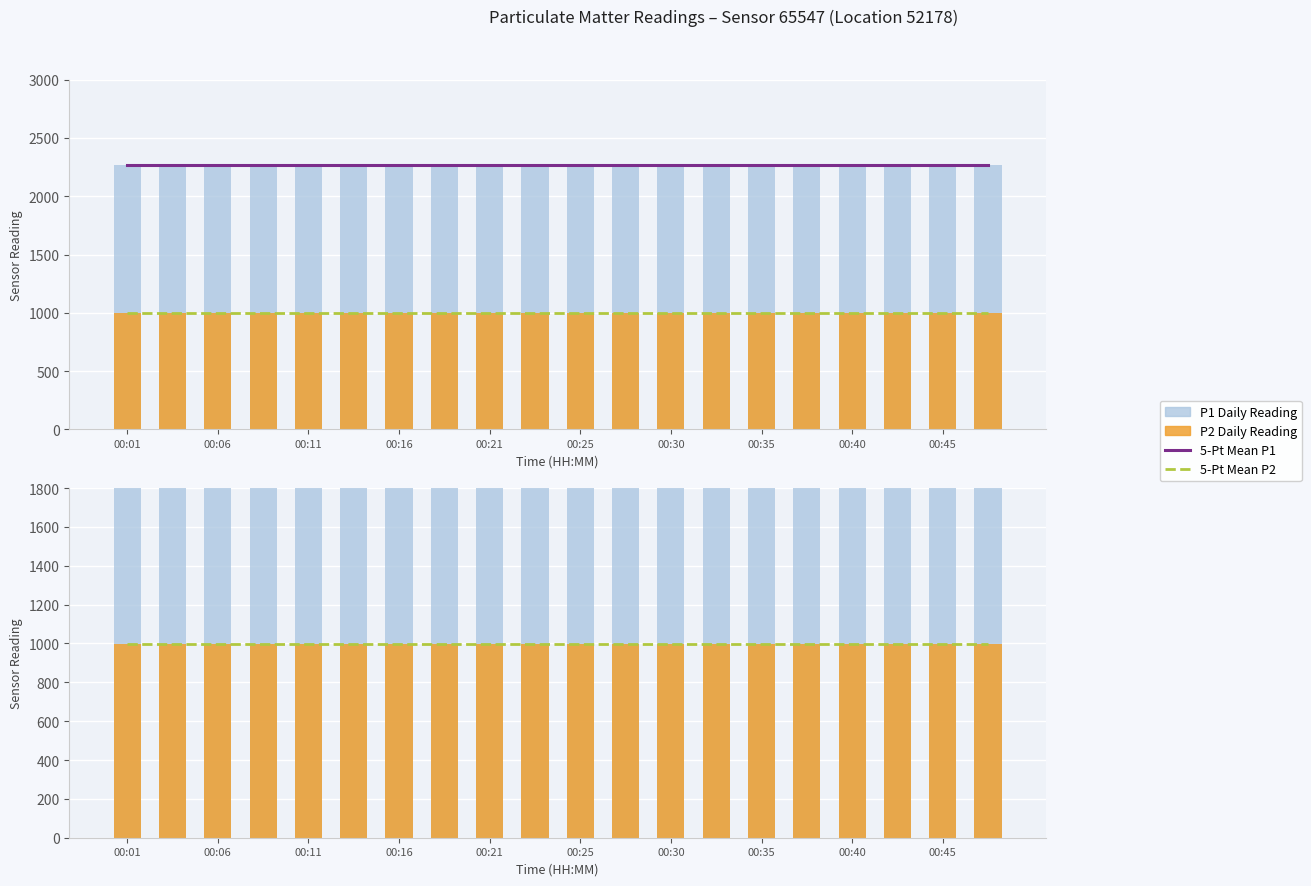

Reading right to left, list all the values displayed in this chart.

5-Pt Mean P1: 2266.7	2266.7	2266.7	2266.7	2266.7	2266.7	2266.7	2266.7	2266.7	2266.7	2266.7	2266.7	2266.7	2266.7	2266.7	2266.7	2266.7	2266.7	2266.7	2266.7
5-Pt Mean P2: 999.9	999.9	999.9	999.9	999.9	999.9	999.9	999.9	999.9	999.9	999.9	999.9	999.9	999.9	999.9	999.9	999.9	999.9	999.9	999.9
P1 Daily Reading: 2266.7	2266.7	2266.7	2266.7	2266.7	2266.7	2266.7	2266.7	2266.7	2266.7	2266.7	2266.7	2266.7	2266.7	2266.7	2266.7	2266.7	2266.7	2266.7	2266.7
P2 Daily Reading: 999.9	999.9	999.9	999.9	999.9	999.9	999.9	999.9	999.9	999.9	999.9	999.9	999.9	999.9	999.9	999.9	999.9	999.9	999.9	999.9